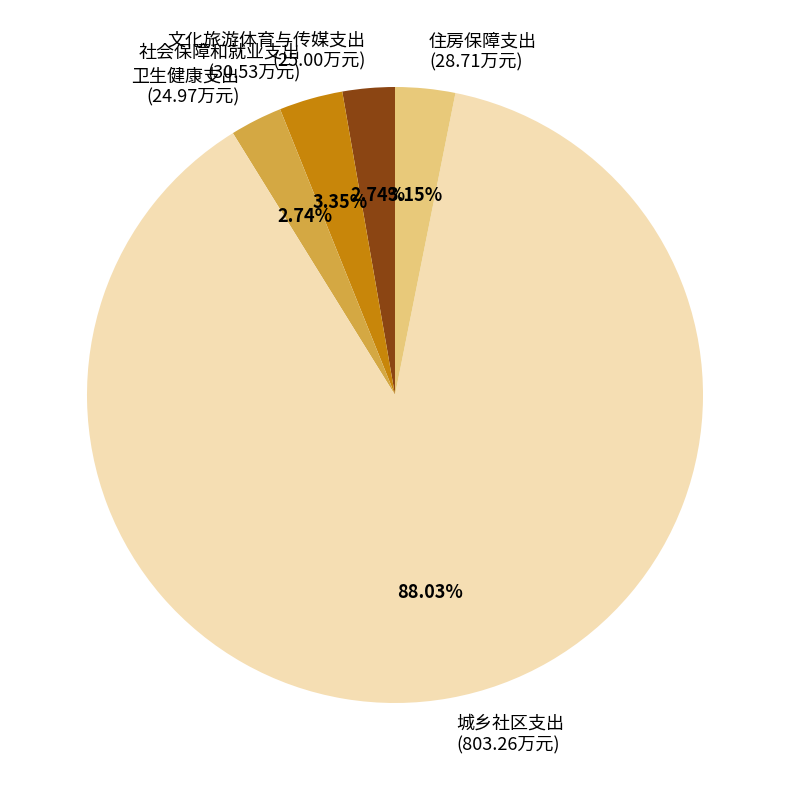

To the nearest percent, what is the difference between the 社会保障和就业支出 and 卫生健康支出 slice percentages?

1%